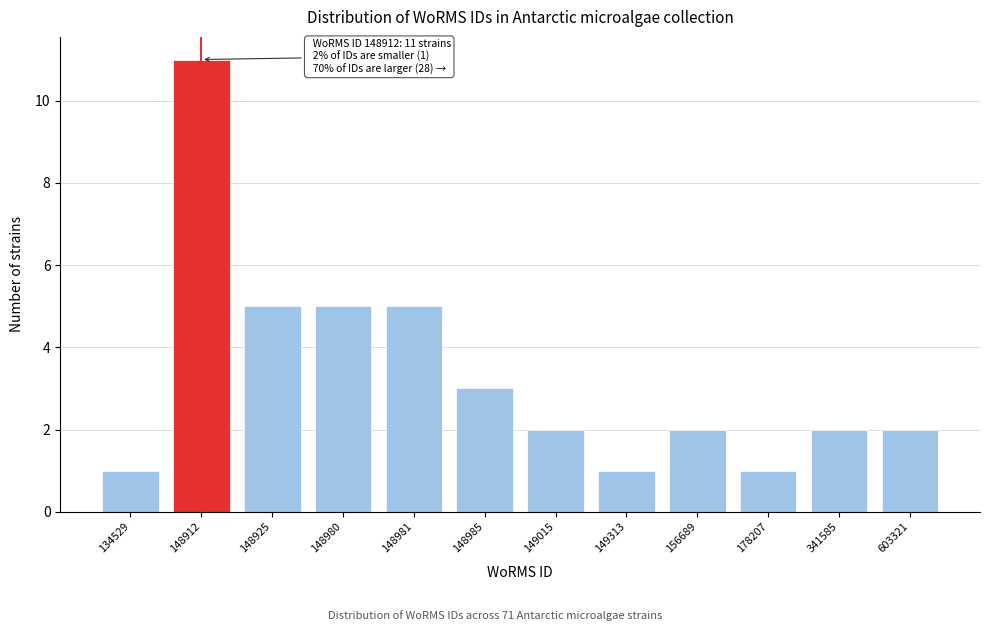

Reading right to left, transcribe all the data shown in this chart.

603321=2	341585=2	178207=1	156689=2	149313=1	149015=2	148985=3	148981=5	148980=5	148925=5	148912=11	134529=1